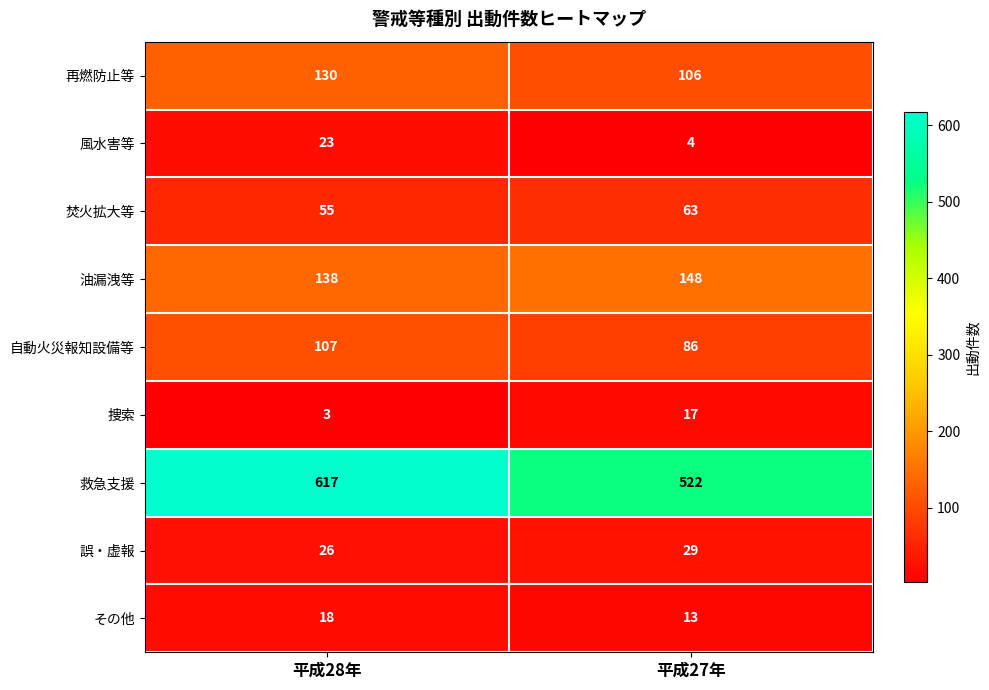

What is the sum of the 焚火拡大等 values at 平成28年 and 平成27年?

118